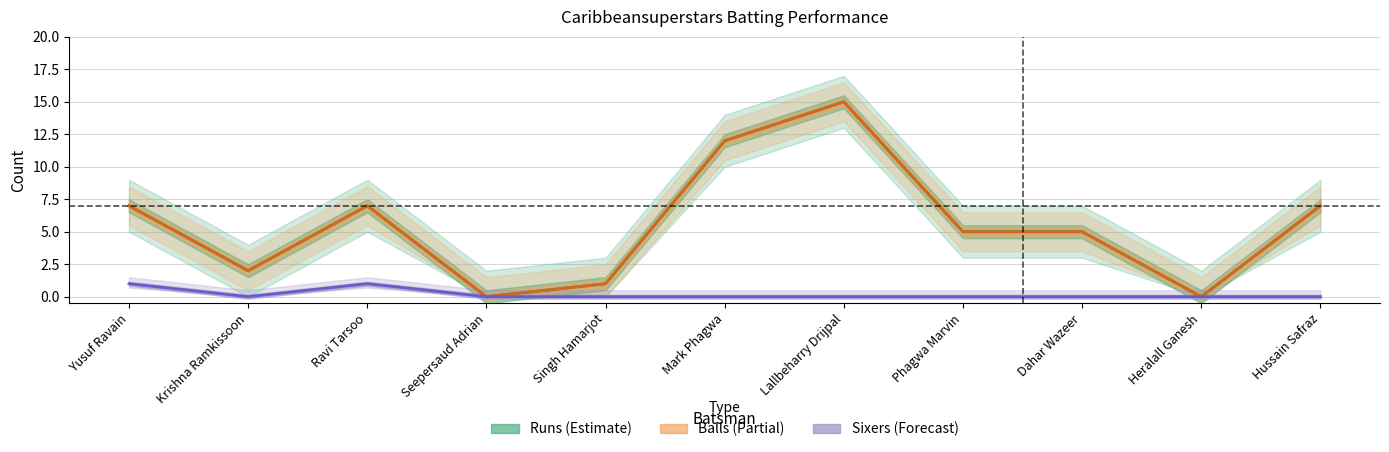

The value of Balls at Hussain Safraz is 5. True or false?

False